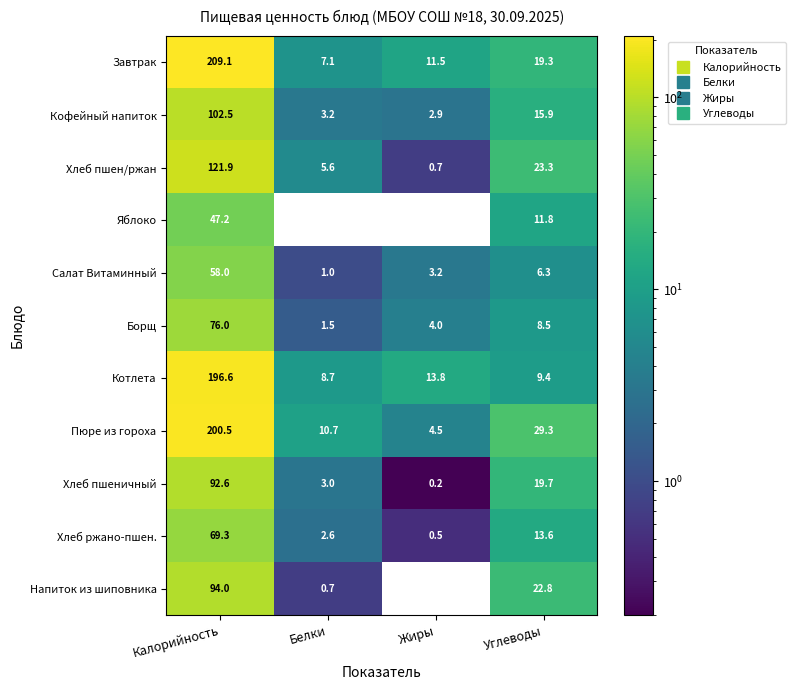

What is the difference between the highest and lowest values at Жиры?

13.6